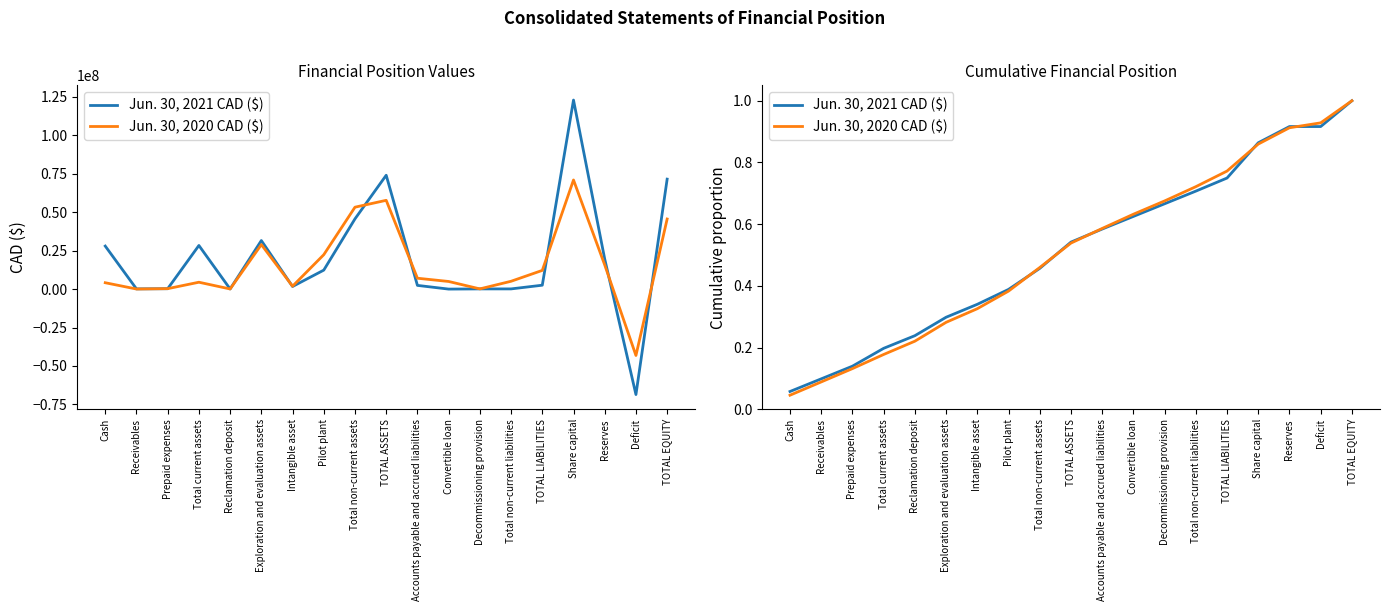

Which series has the largest total across all categories?

Jun. 30, 2021 CAD ($)